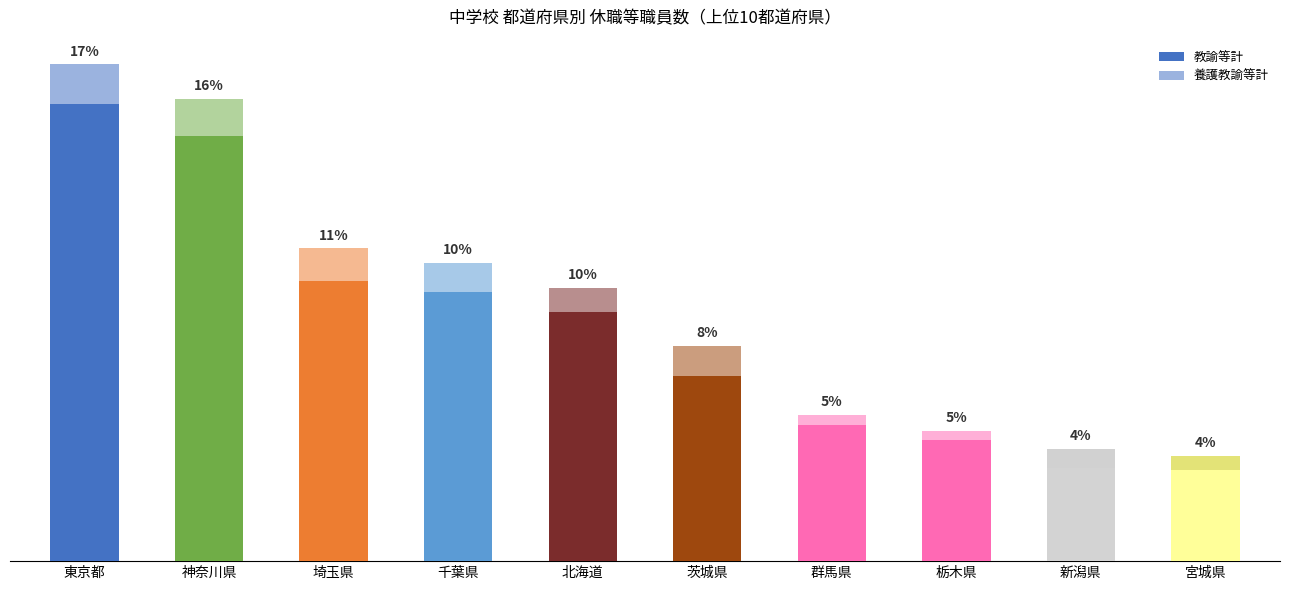

Does the chart contain stacked bars?

Yes